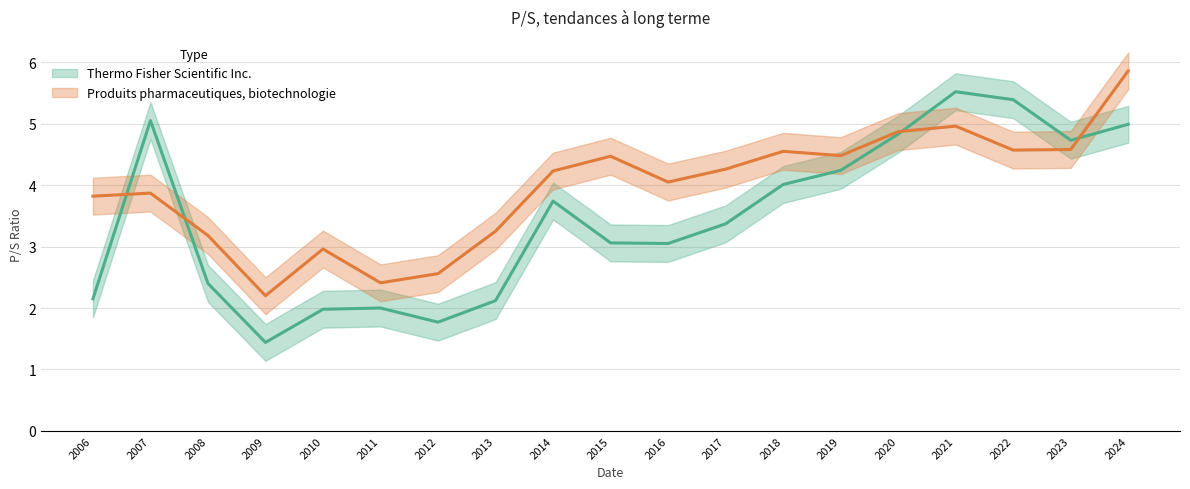

What is the highest value of the Thermo Fisher Scientific Inc. series?

5.5